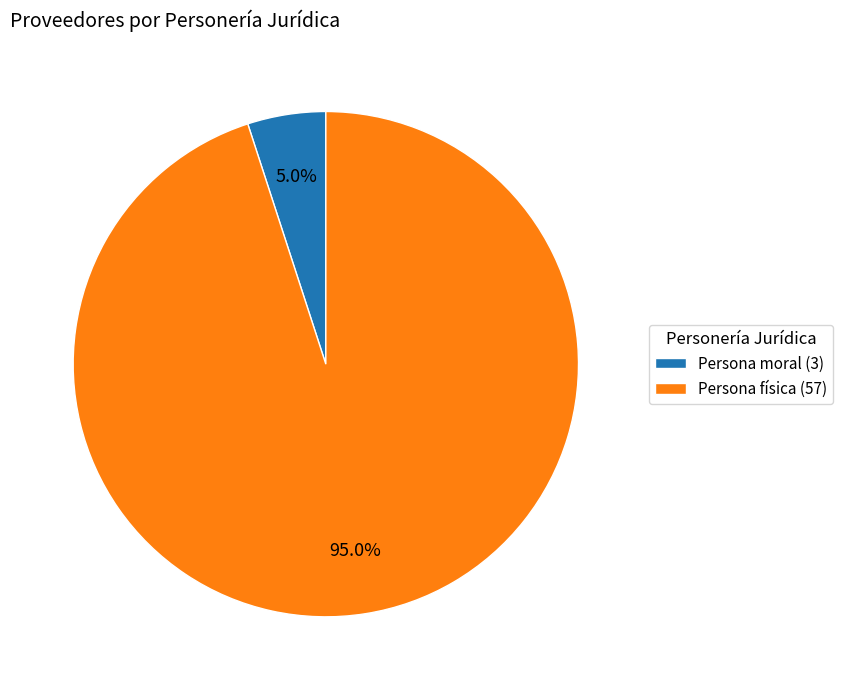

Does any single category account for the majority?

Yes